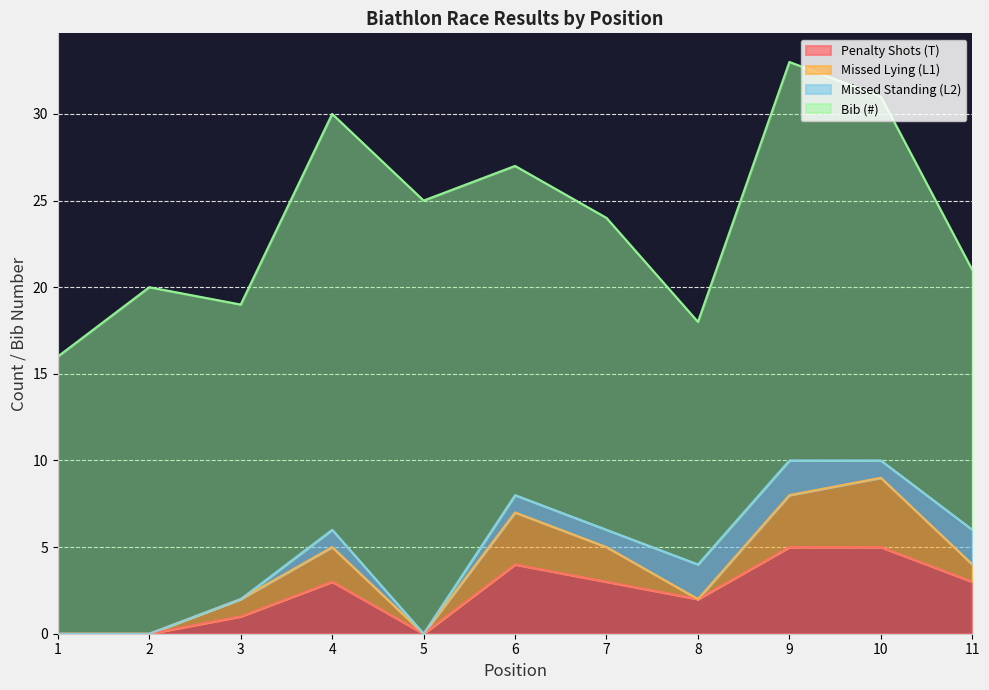

Reading right to left, what are all the values shown in this chart?

Penalty Shots (T): 11=3	10=5	9=5	8=2	7=3	6=4	5=0	4=3	3=1	2=0	1=0
Missed Lying (L1): 11=1	10=4	9=3	8=0	7=2	6=3	5=0	4=2	3=1	2=0	1=0
Missed Standing (L2): 11=2	10=1	9=2	8=2	7=1	6=1	5=0	4=1	3=0	2=0	1=0
Bib (#): 11=15	10=21	9=23	8=14	7=18	6=19	5=25	4=24	3=17	2=20	1=16